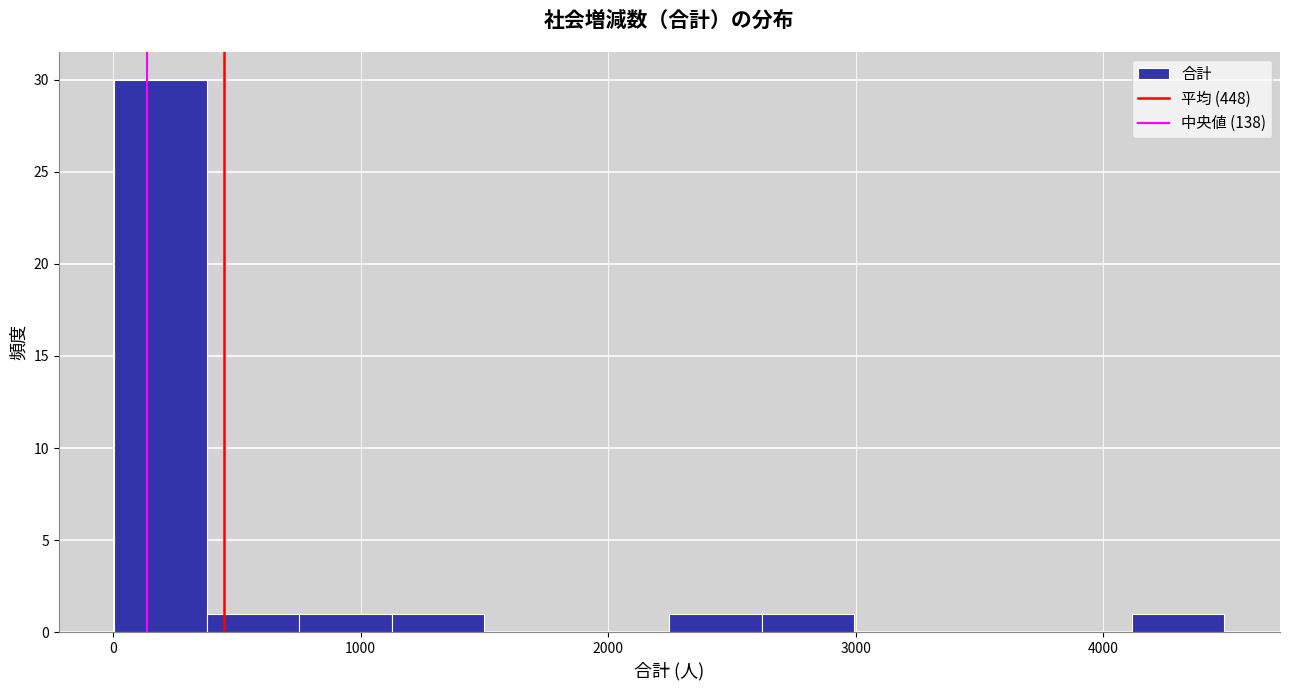

Read against the x-axis, roughly where is the centre of the tallest bar?

200